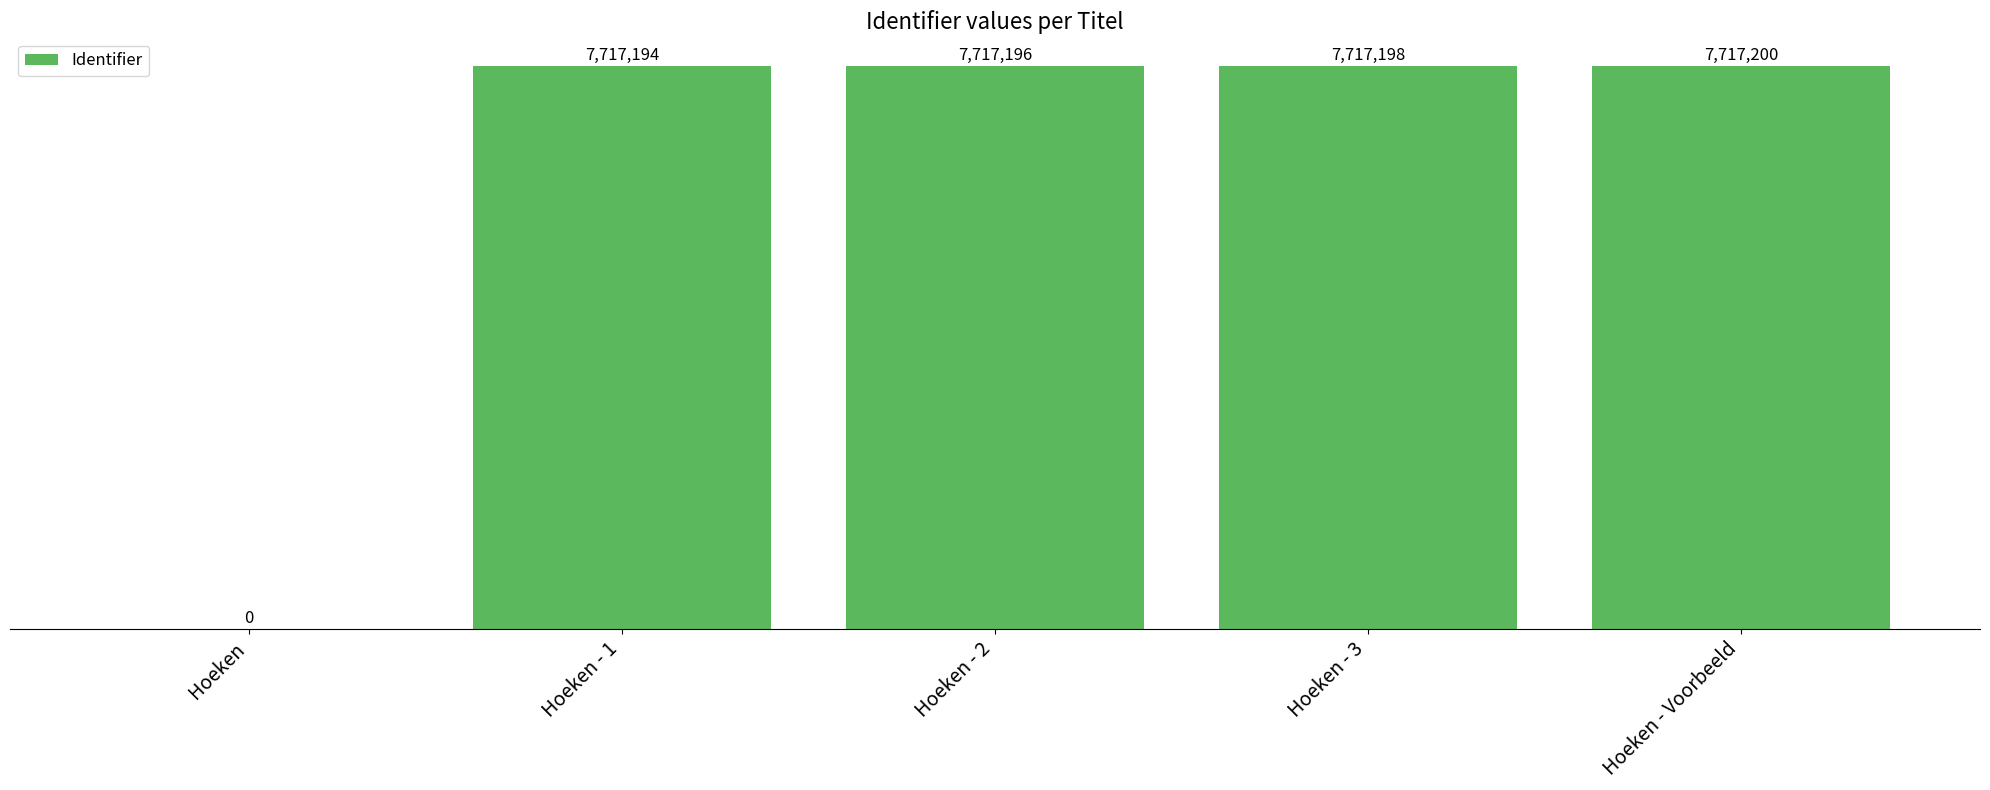

The value at Hoeken - 2 is 12090131. True or false?

False